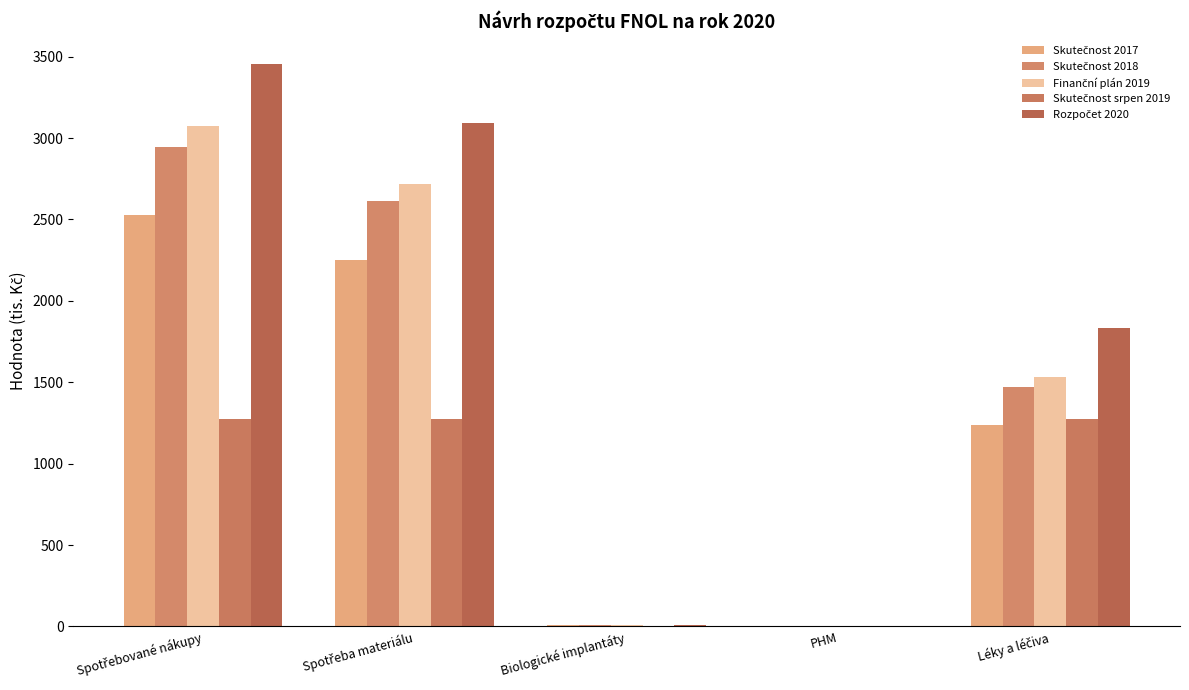

How many series are shown in this chart?

5